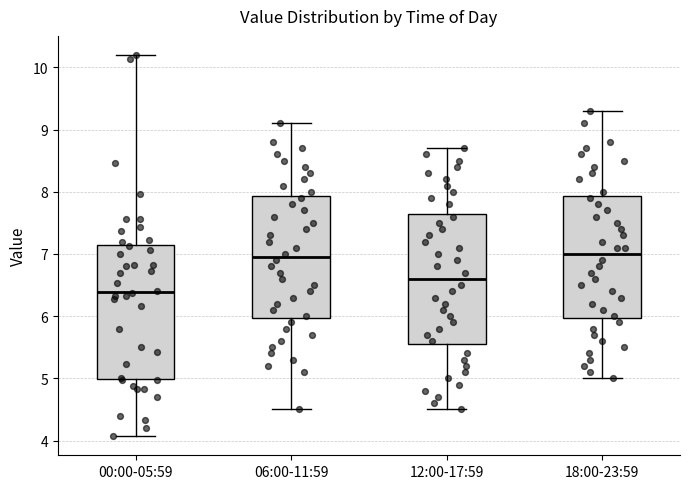

Where does the upper whisker of the box for 06:00-11:59 end on the y-axis? The values are not printed on the chart, so give them approximately, as read against the axis.

9.1